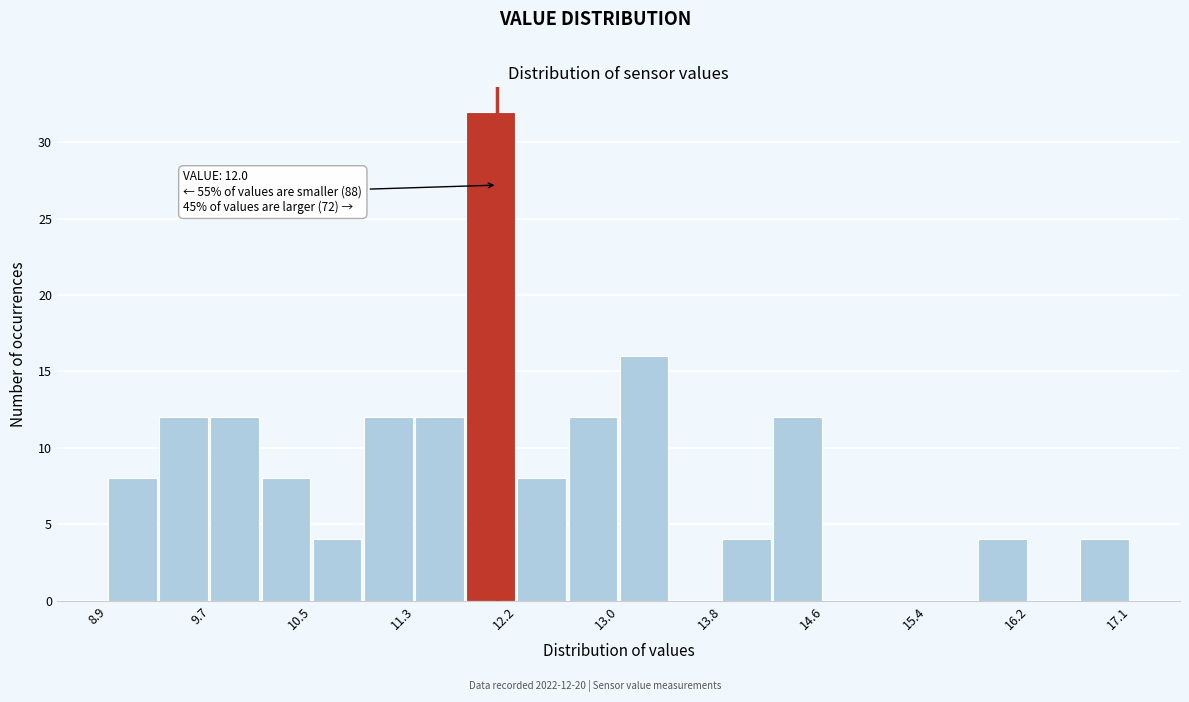

Over which range of the x-axis is the bar tallest?

11.8 to 12.2